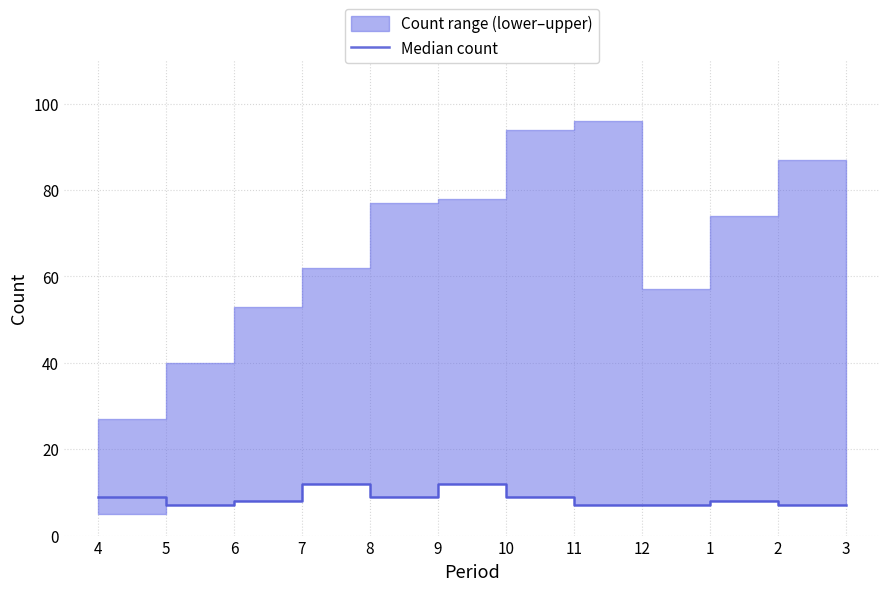

How many lines are shown in the chart?

1